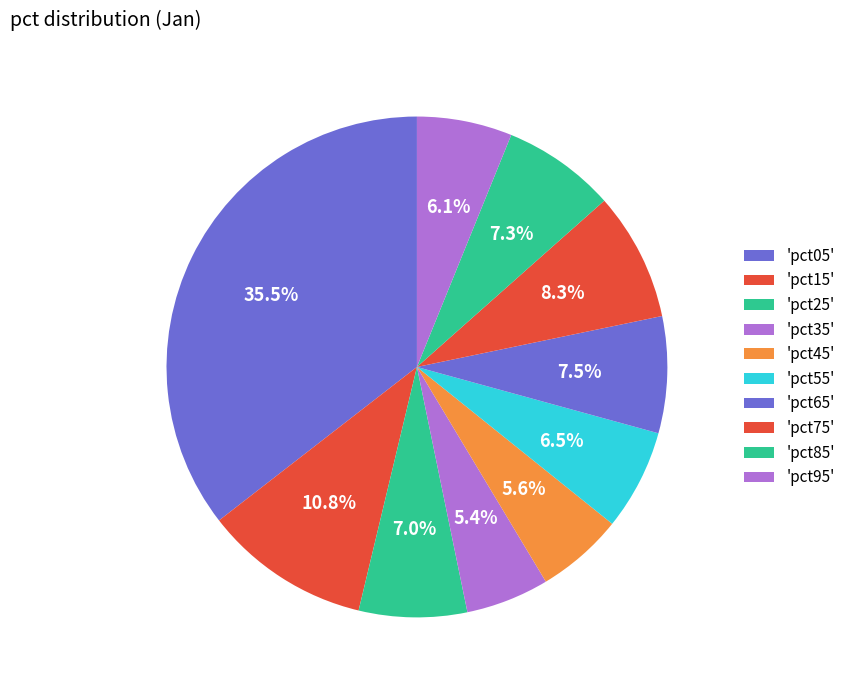

Count the number of slices in the pie.

10